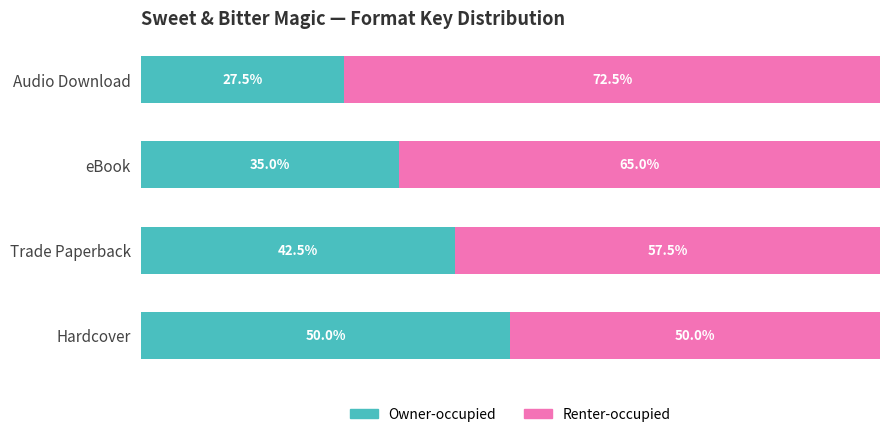

Where is Owner-occupied nearest to the value 38?

eBook